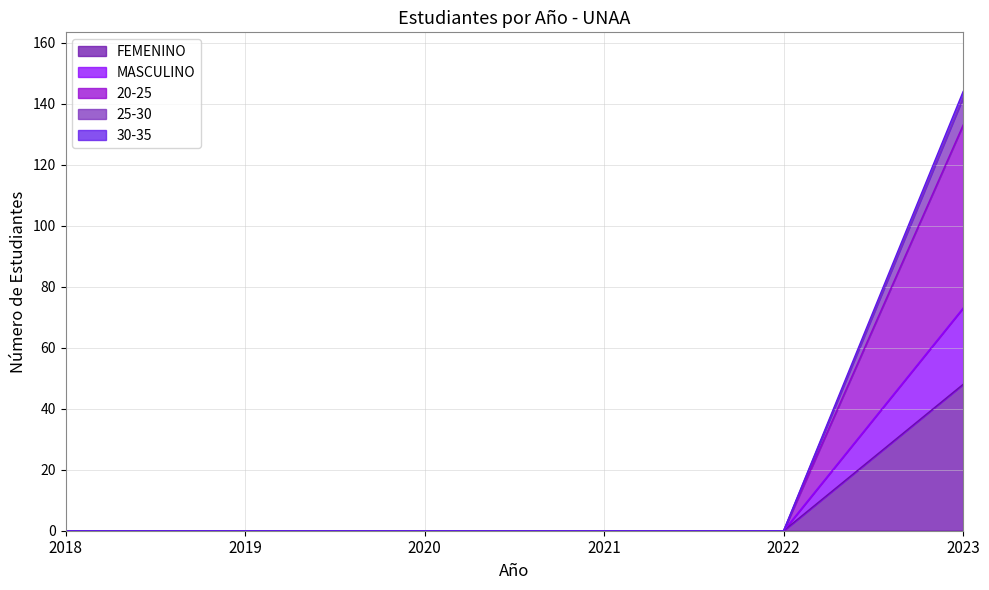

At which category is the sum across all series the highest?

2023